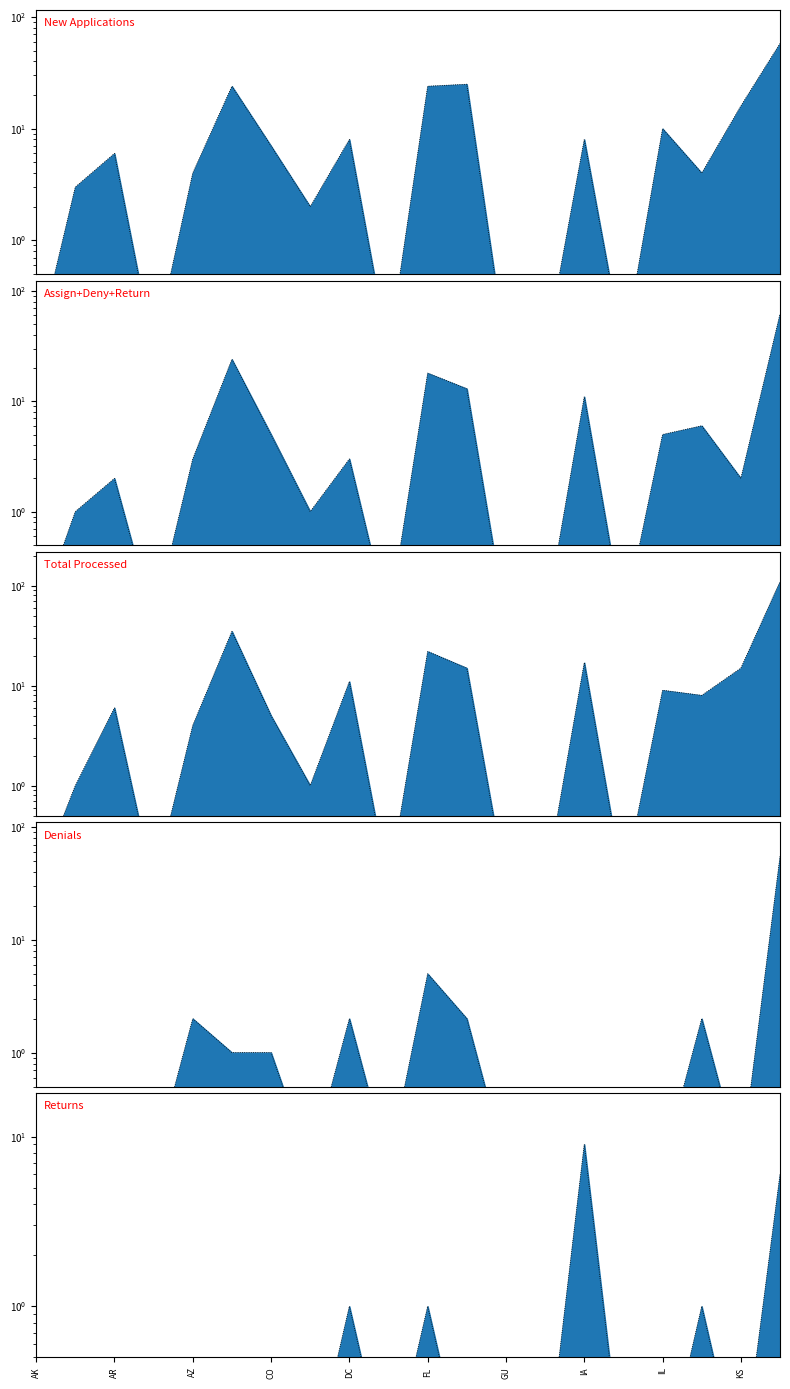

True or false: Total New Applications has a value of 10.0 at IL.

True